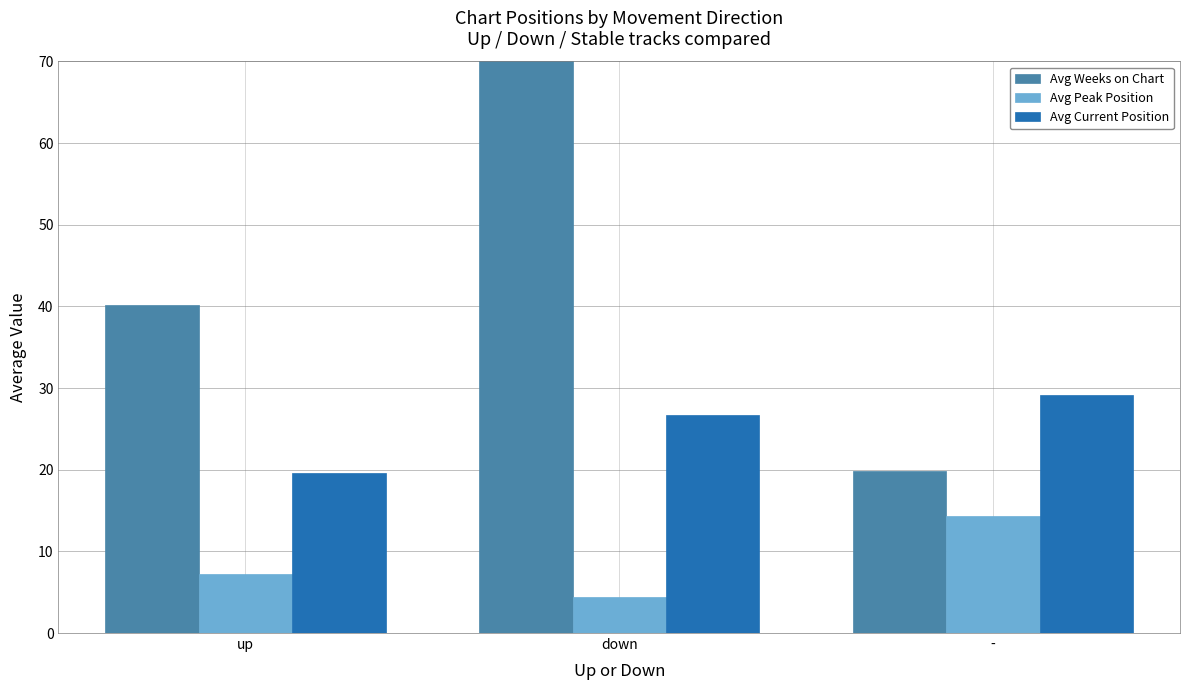

What is the total value across all series at up?

67.0